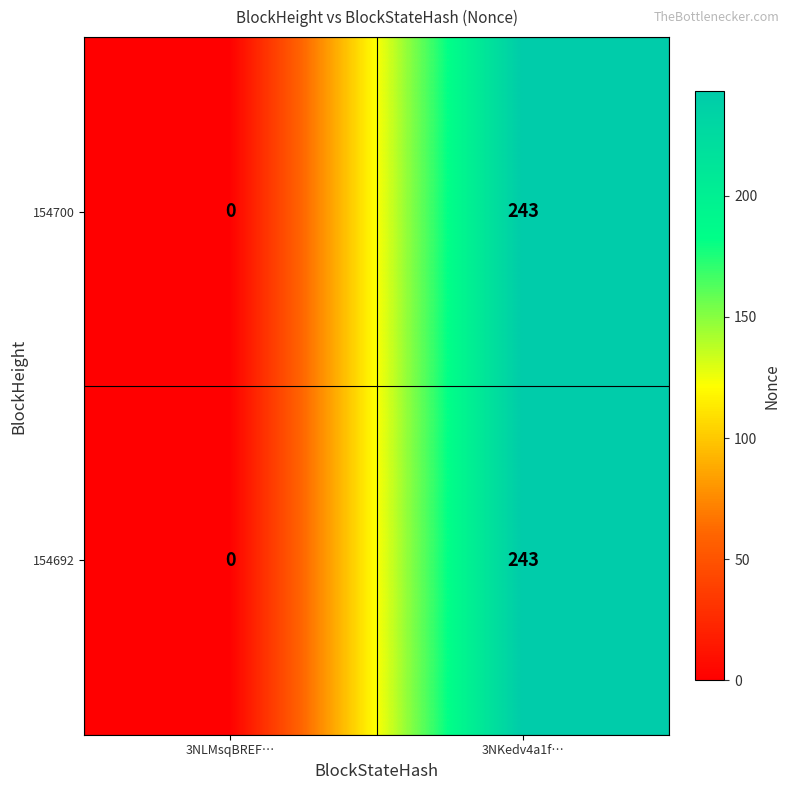

At which category is the sum across all series the highest?

3NKedv4a1f…